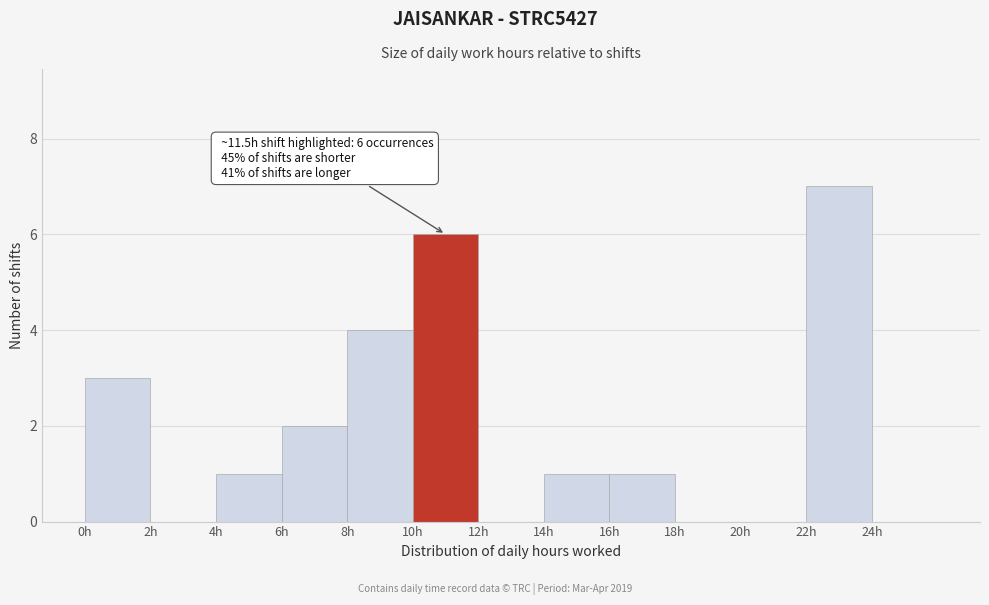

Over which range of the x-axis is the bar tallest?

22 to 24